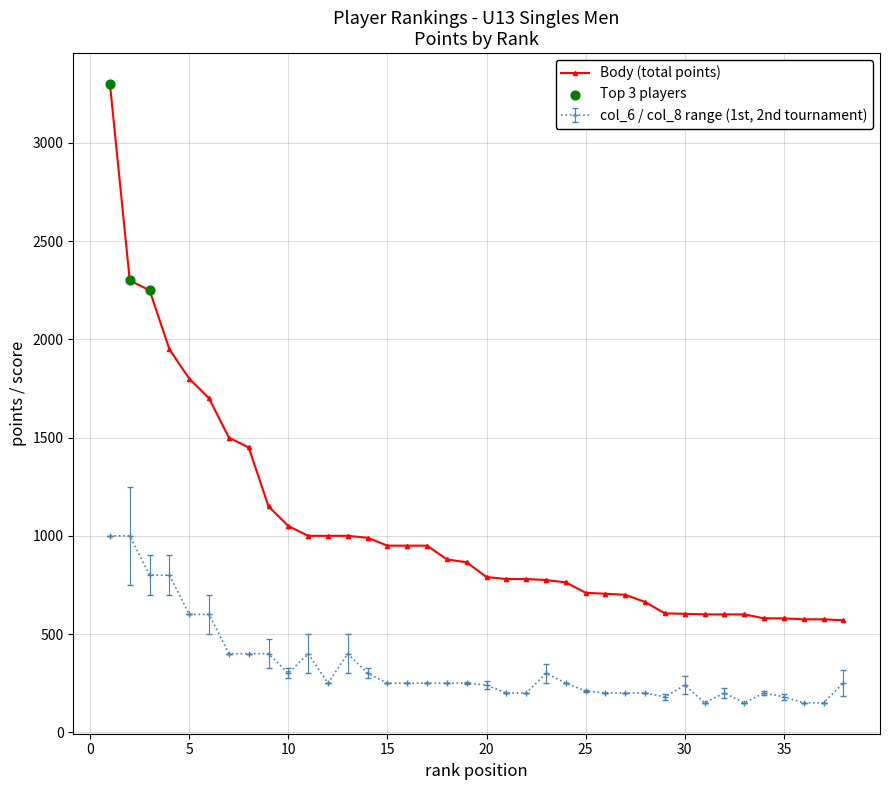

Which series has the largest total across all categories?

Body (total points)